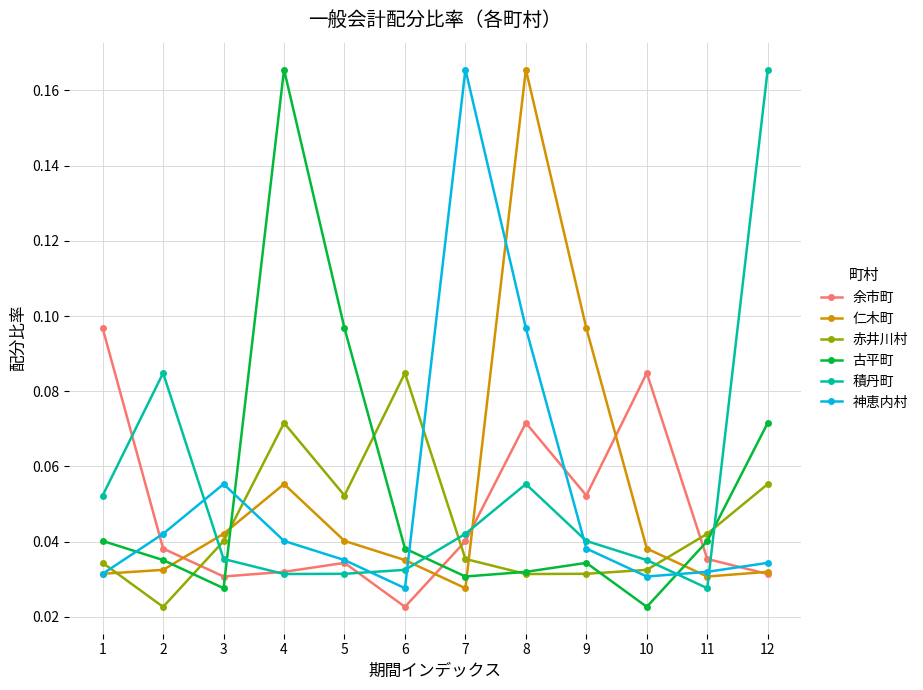

At how many categories does at least one series exceed 0?

12